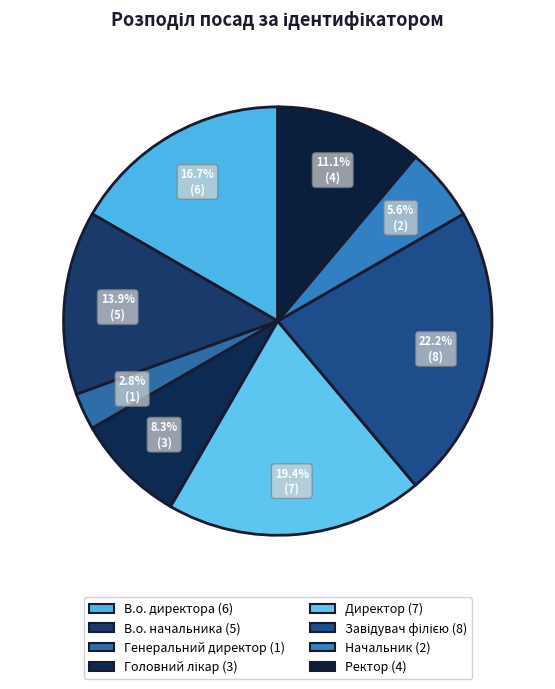

Rank the categories by value from highest to lowest.

Завідувач філією, Директор, В.о. директора, В.о. начальника, Ректор, Головний лікар, Начальник, Генеральний директор